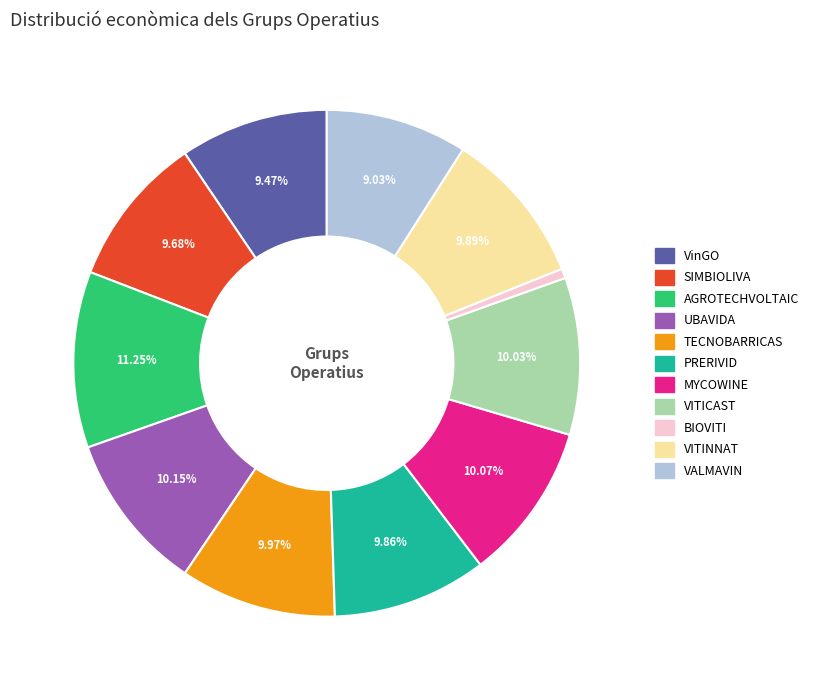

Is it true that AGROTECHVOLTAIC is 11% of the pie?

True